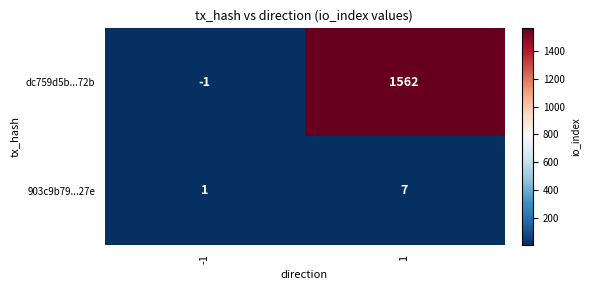

How many positive values does the dc759d5b...72b series have?

1